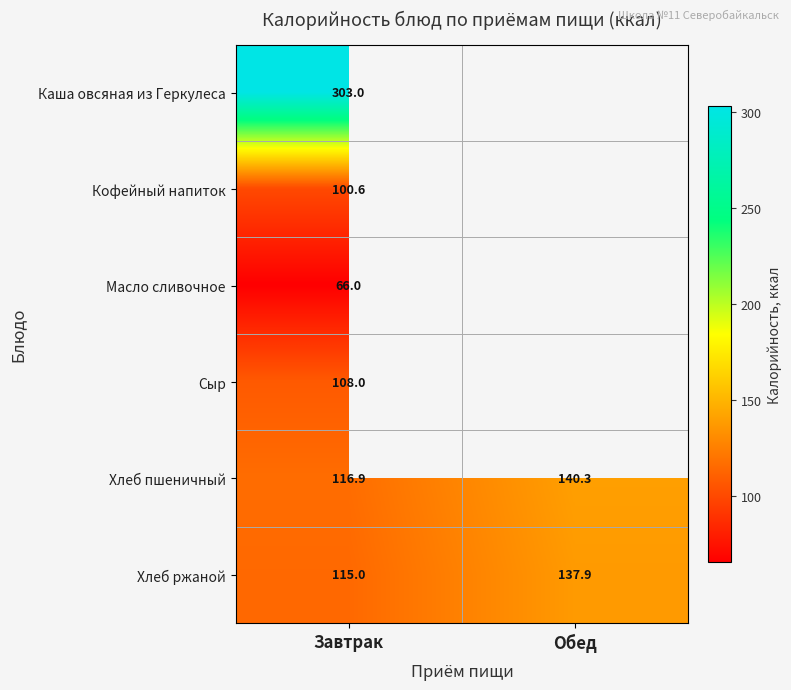

At which category is the sum across all series the highest?

Завтрак